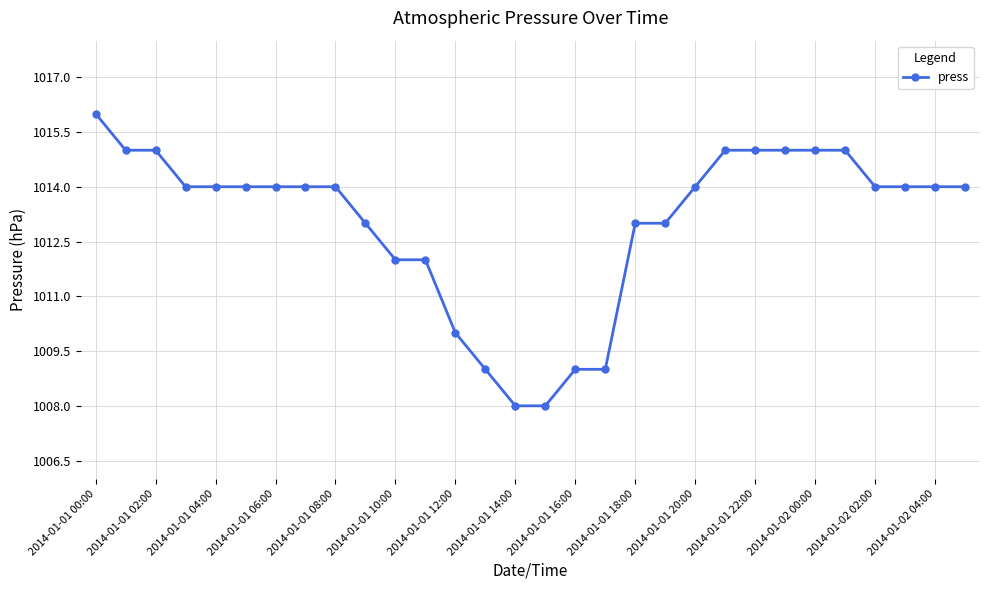

What is the smallest value displayed?

1008